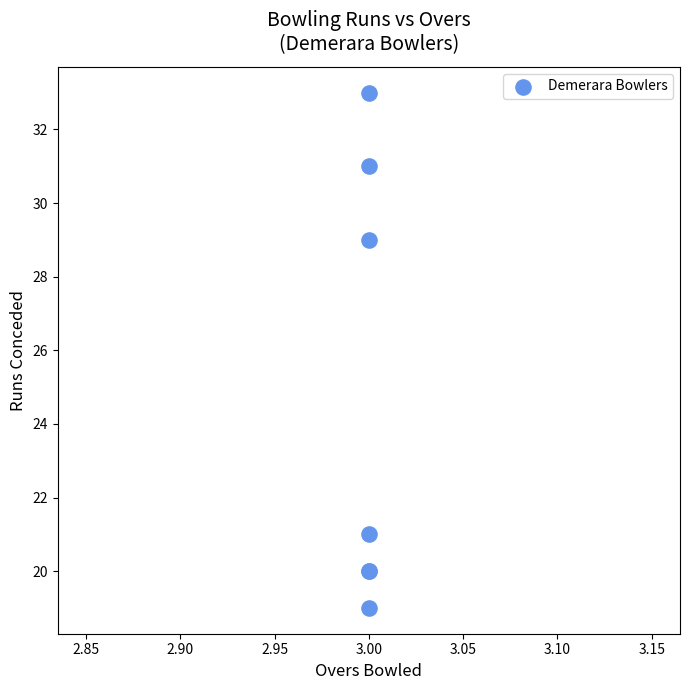

What Y value in the scatter plot is closest to 26?

29